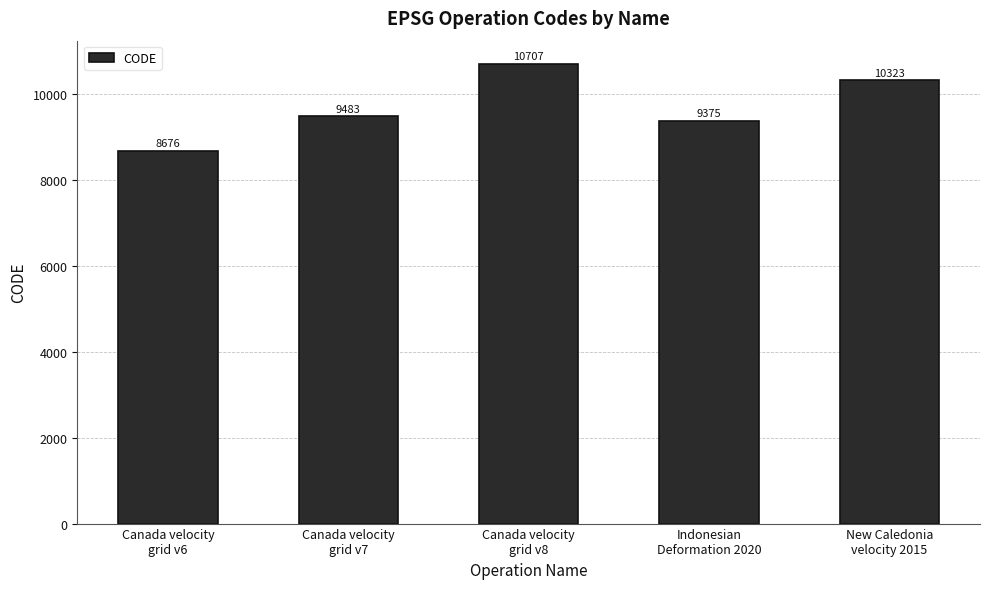

What is the smallest value displayed?

8676